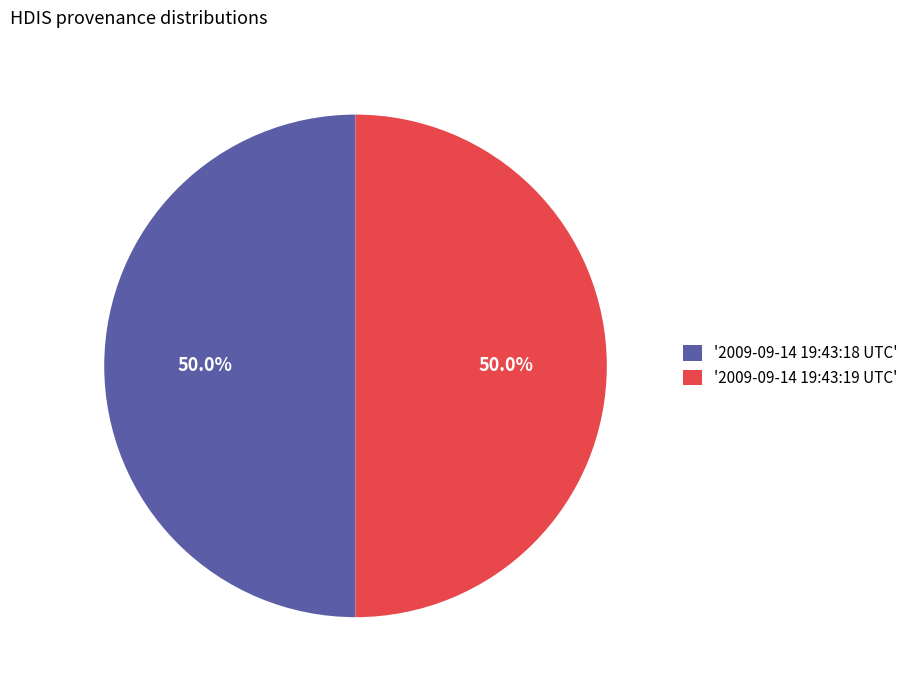

How much of the chart is everything except '2009-09-14 19:43:19 UTC'?

50.0%